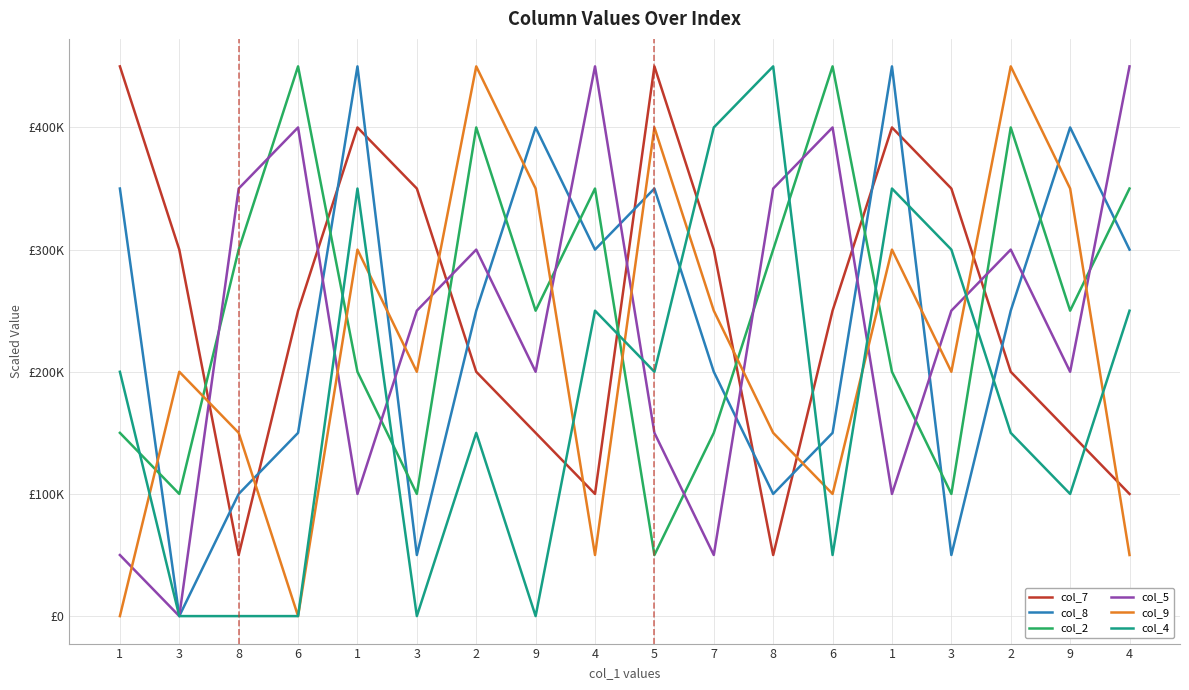

What are all the series names shown in the legend?

col_7, col_8, col_2, col_5, col_9, col_4